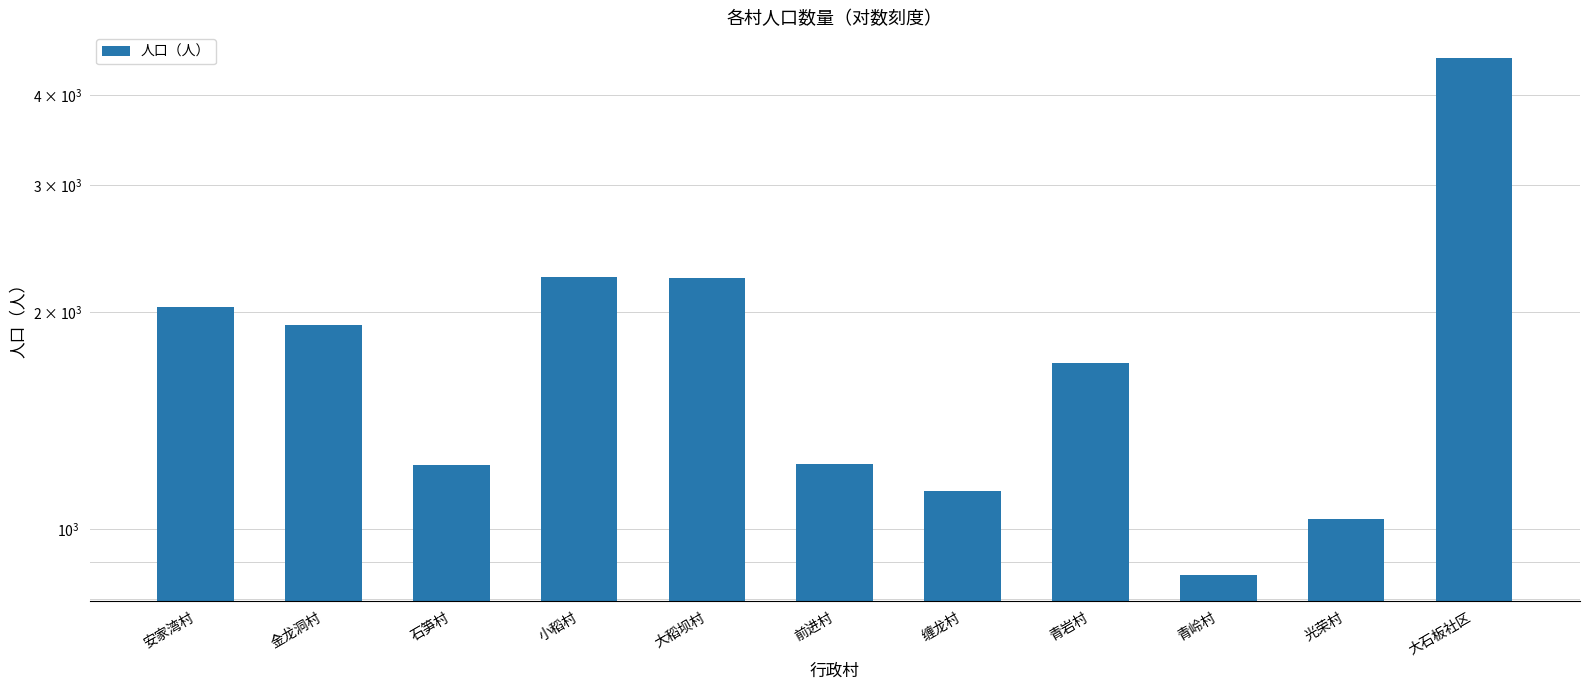

Is it true that the value at 缠龙村 is 1541?

False